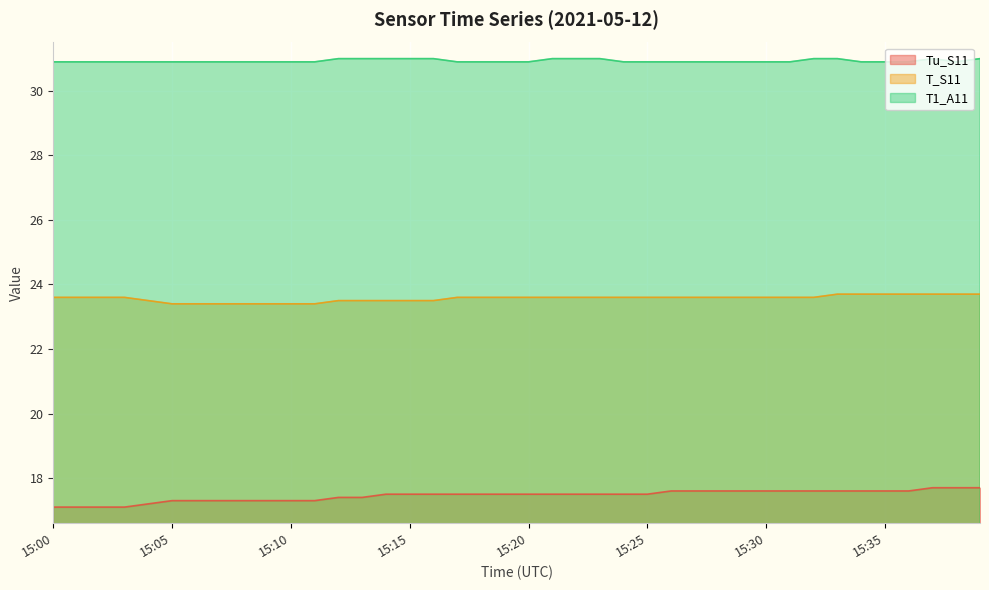

What is the sum of the T_S11 values at 15:20 and 15:22?

47.2